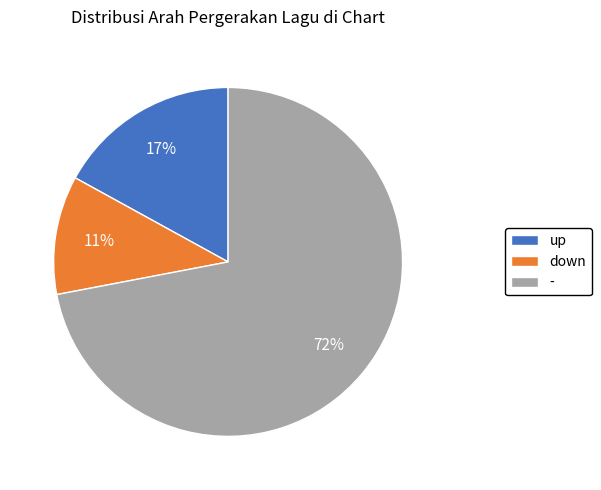

Rank the categories by value from lowest to highest.

down, up, -